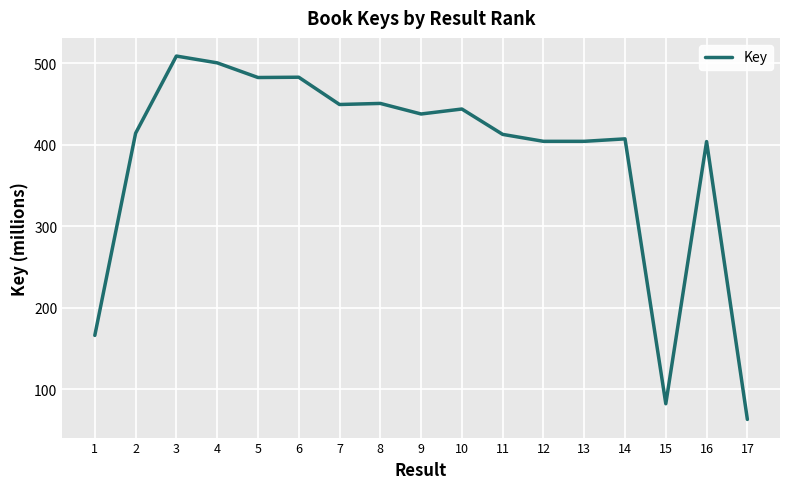

What is the minimum value shown in the chart?

62.7